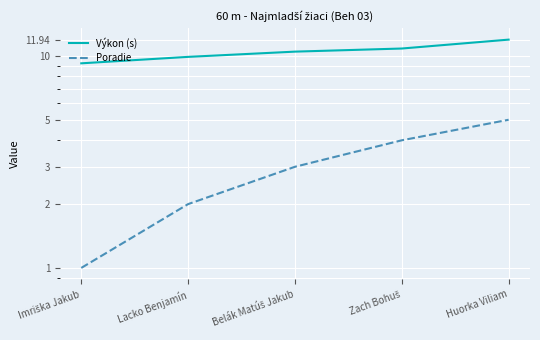

True or false: Výkon (s) has more than 1 points higher than both neighbors.

False